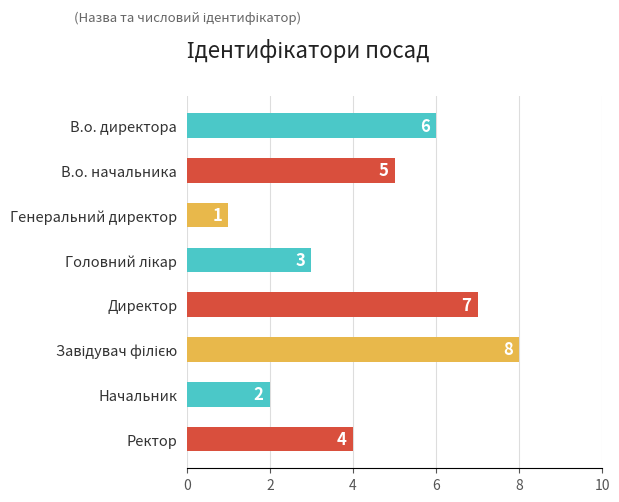

How many bars are there in total?

8